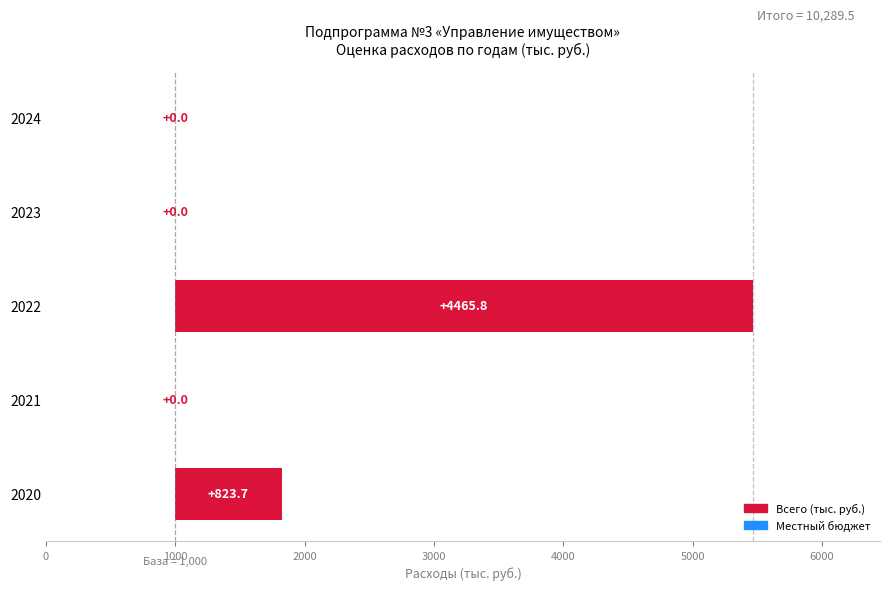

List the labels in order of value, largest first.

2022, 2020, 2021, 2023, 2024